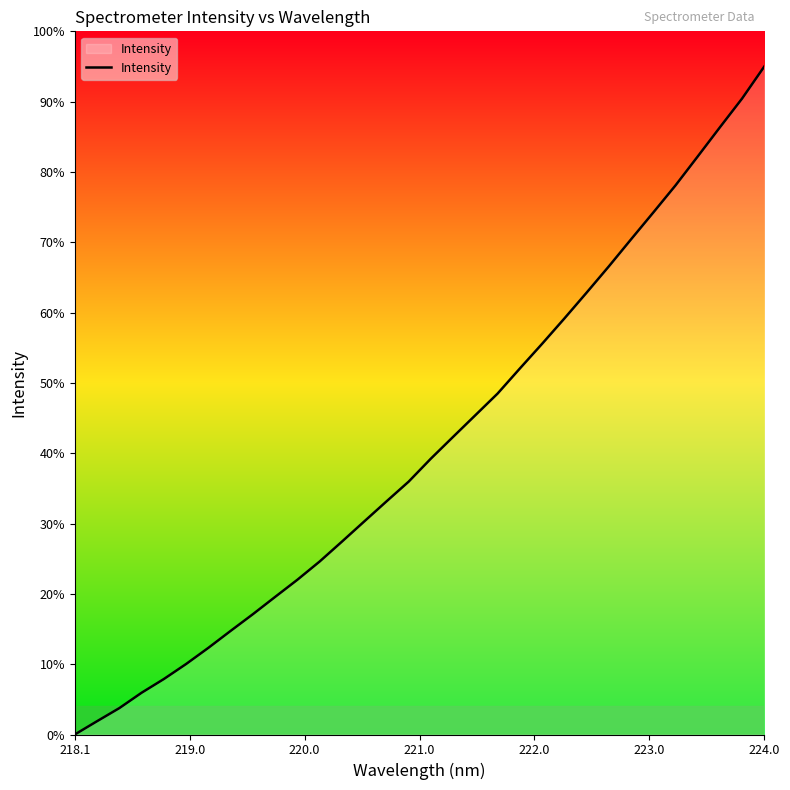

Which label corresponds to the largest value in the chart?

224.0